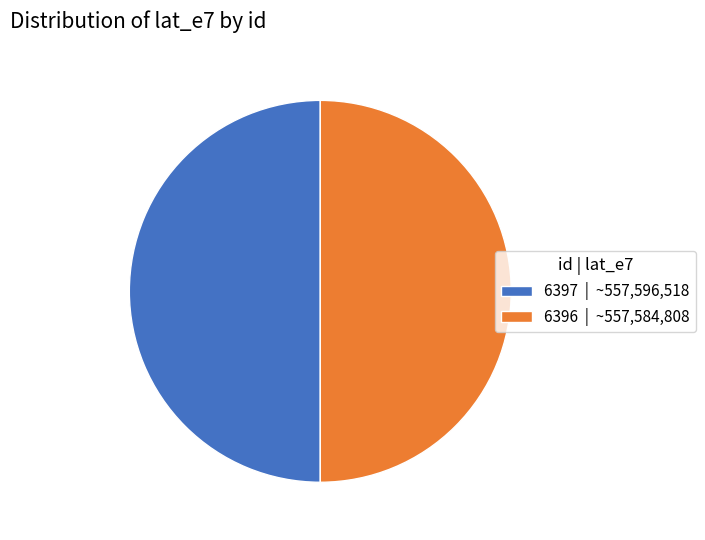

Count the number of slices in the pie.

2